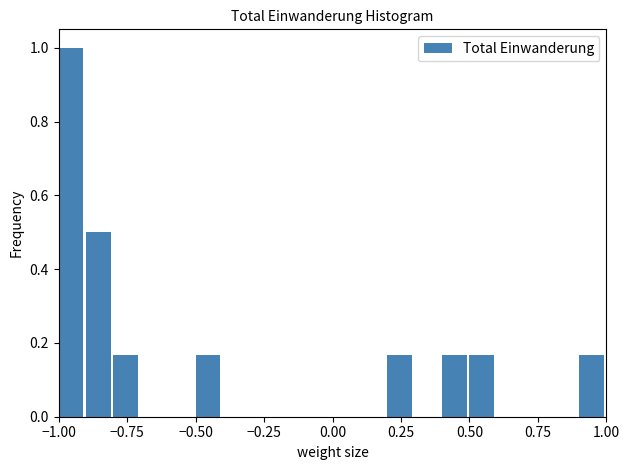

Around what value on the x-axis is the tallest bar? Give the approximate position of its centre, as read against the axis.

-0.95